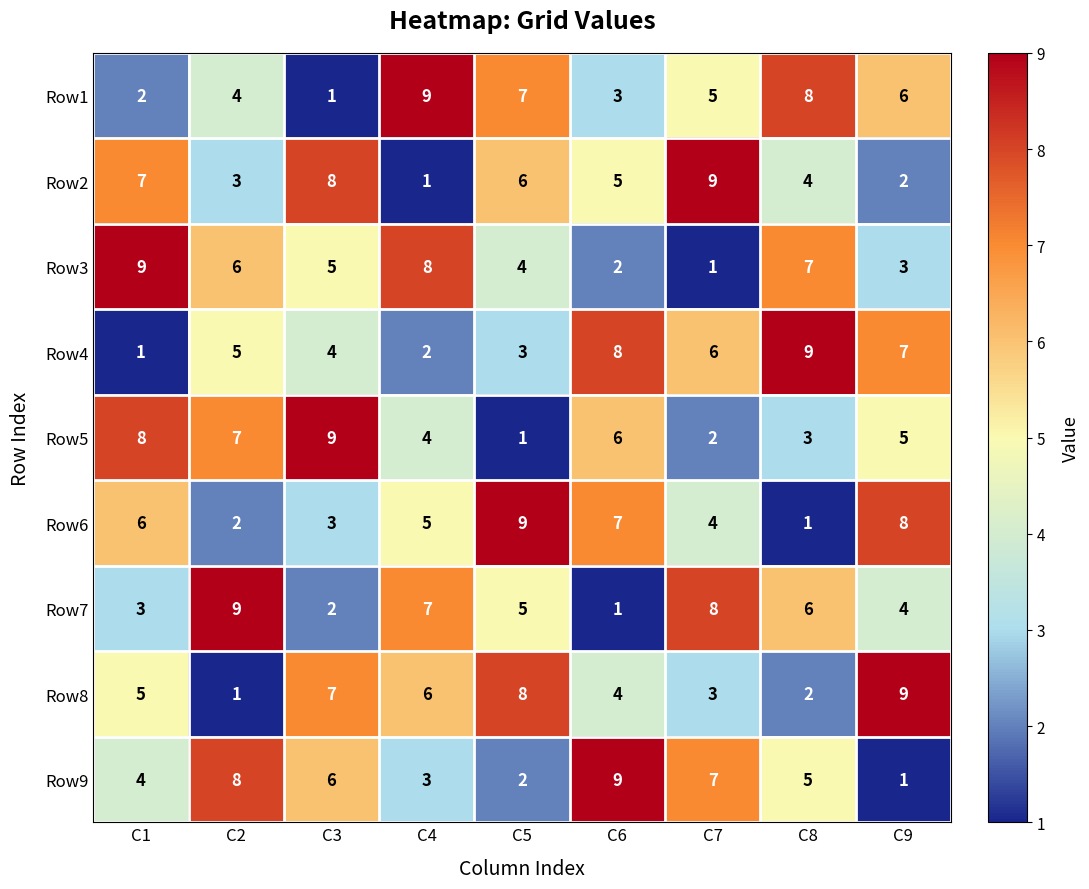

List the labels in order of Row4 value, largest first.

C8, C6, C9, C7, C2, C3, C5, C4, C1